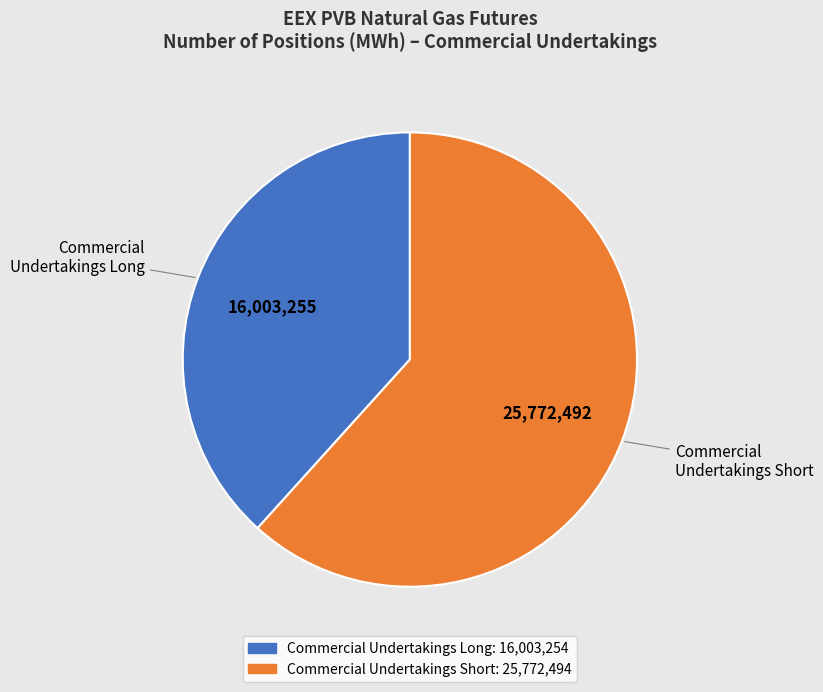

Is the sum of Commercial Undertakings Short and Commercial Undertakings Long greater than half?

Yes